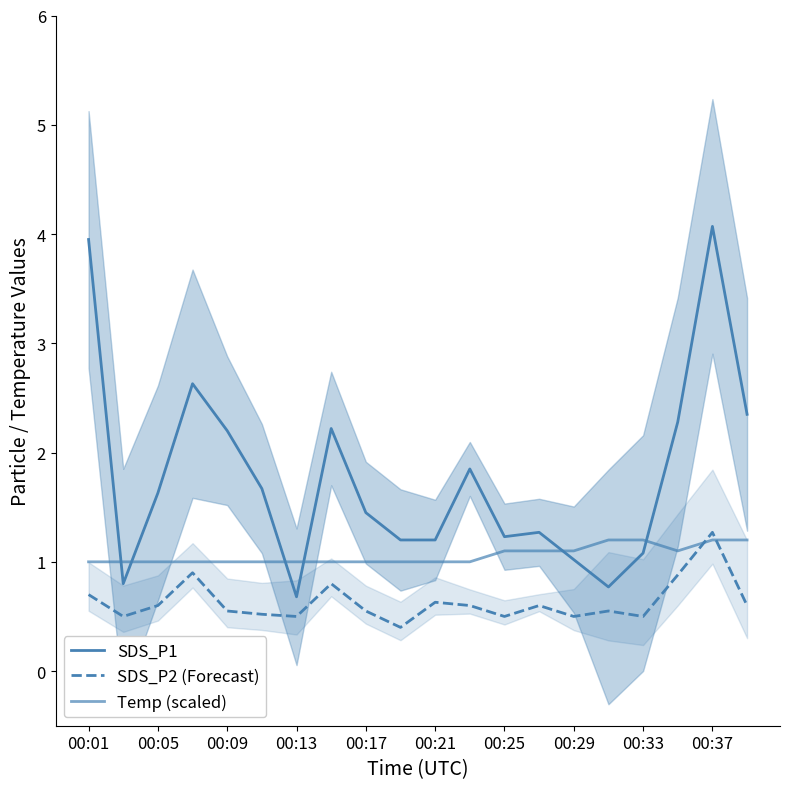

How many data points in SDS_P1 are less than 1?

3